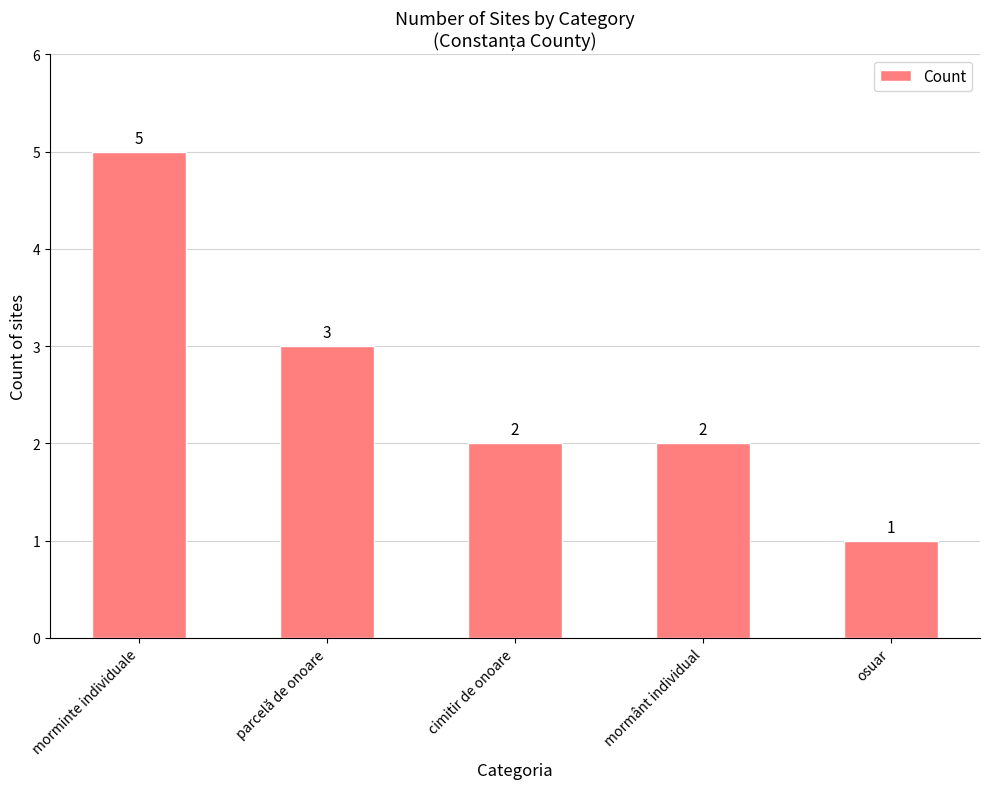

What is the minimum value shown in the chart?

1